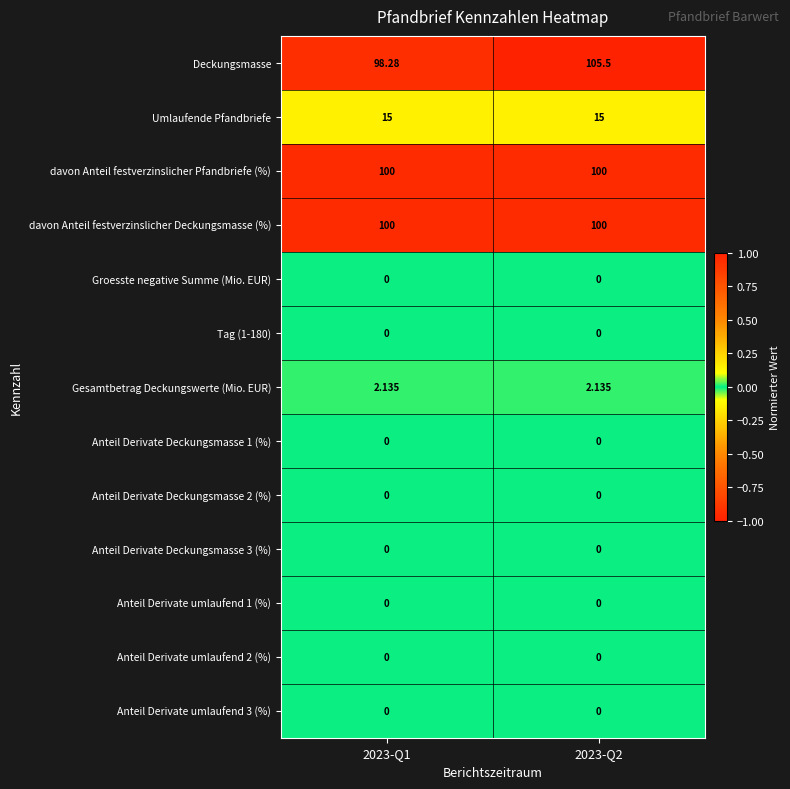

Which series has the widest spread of values?

Deckungsmasse